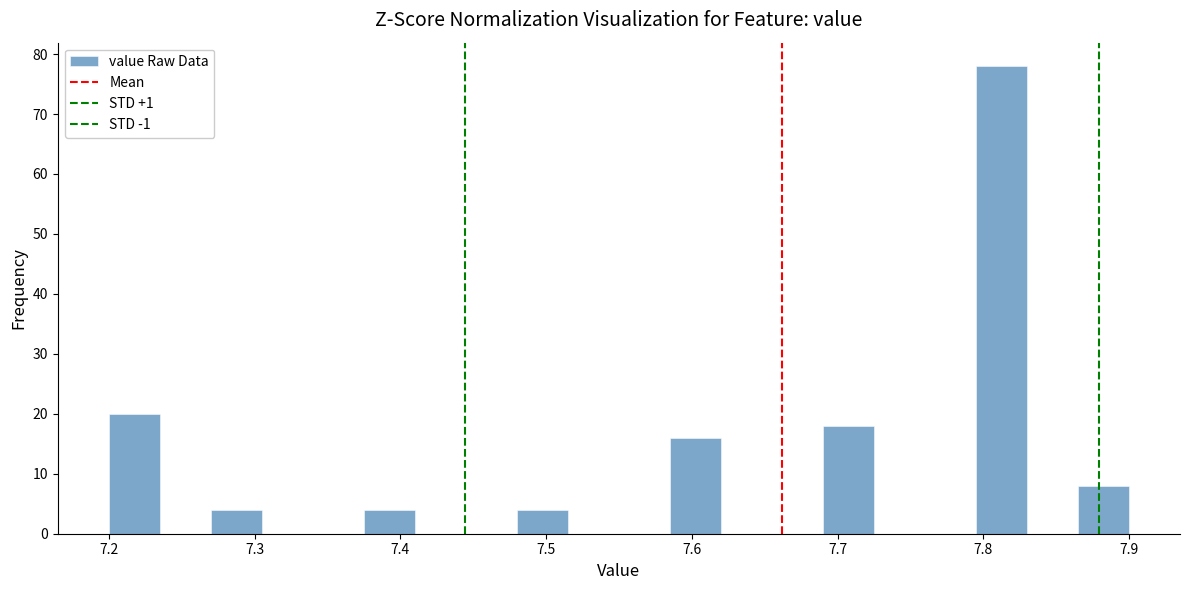

Around what value on the x-axis is the tallest bar? Give the approximate position of its centre, as read against the axis.

7.81